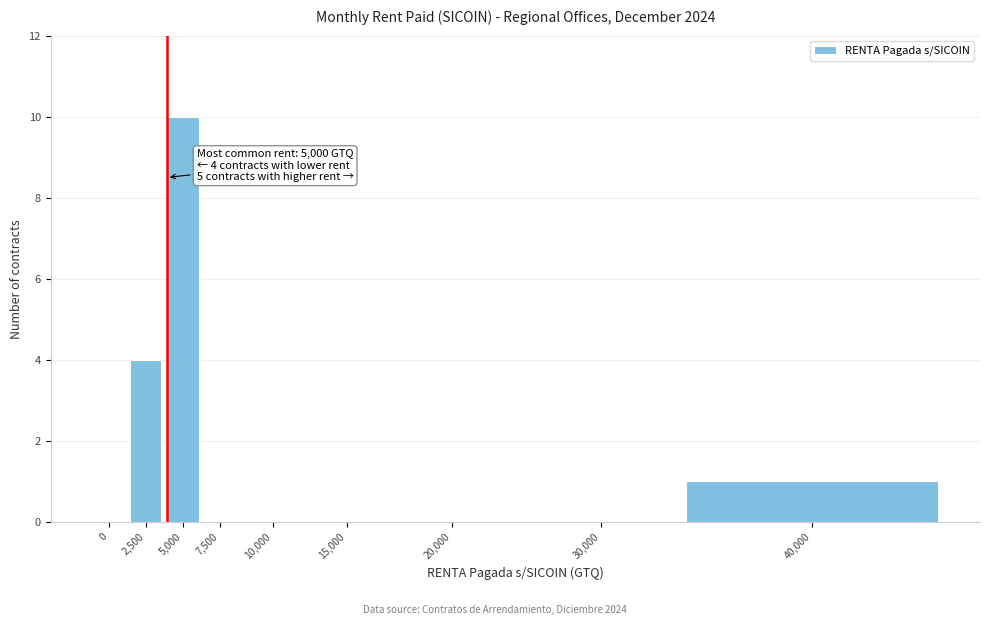

Reading left to right, transcribe all the data shown in this chart.

0=0	2,500=4	5,000=10	7,500=0	10,000=0	15,000=0	20,000=0	30,000=0	40,000=1